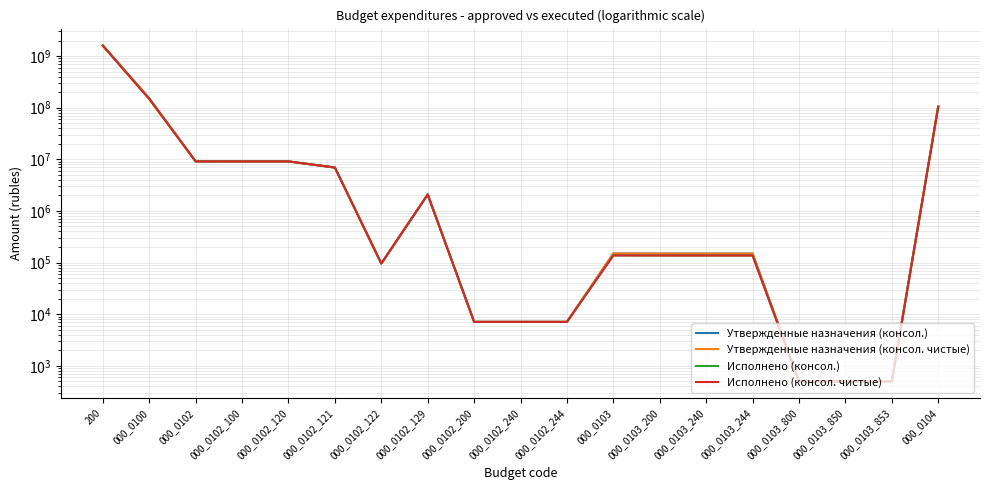

True or false: Утвержденные назначения (консол.) has a value of 2591706.6 at 000_0102_120.

False